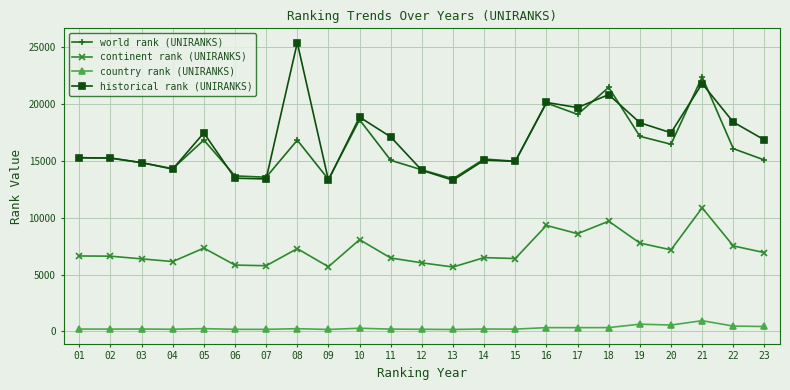

What is the sum of the world rank (UNIRANKS) values at 05 and 23?

31928